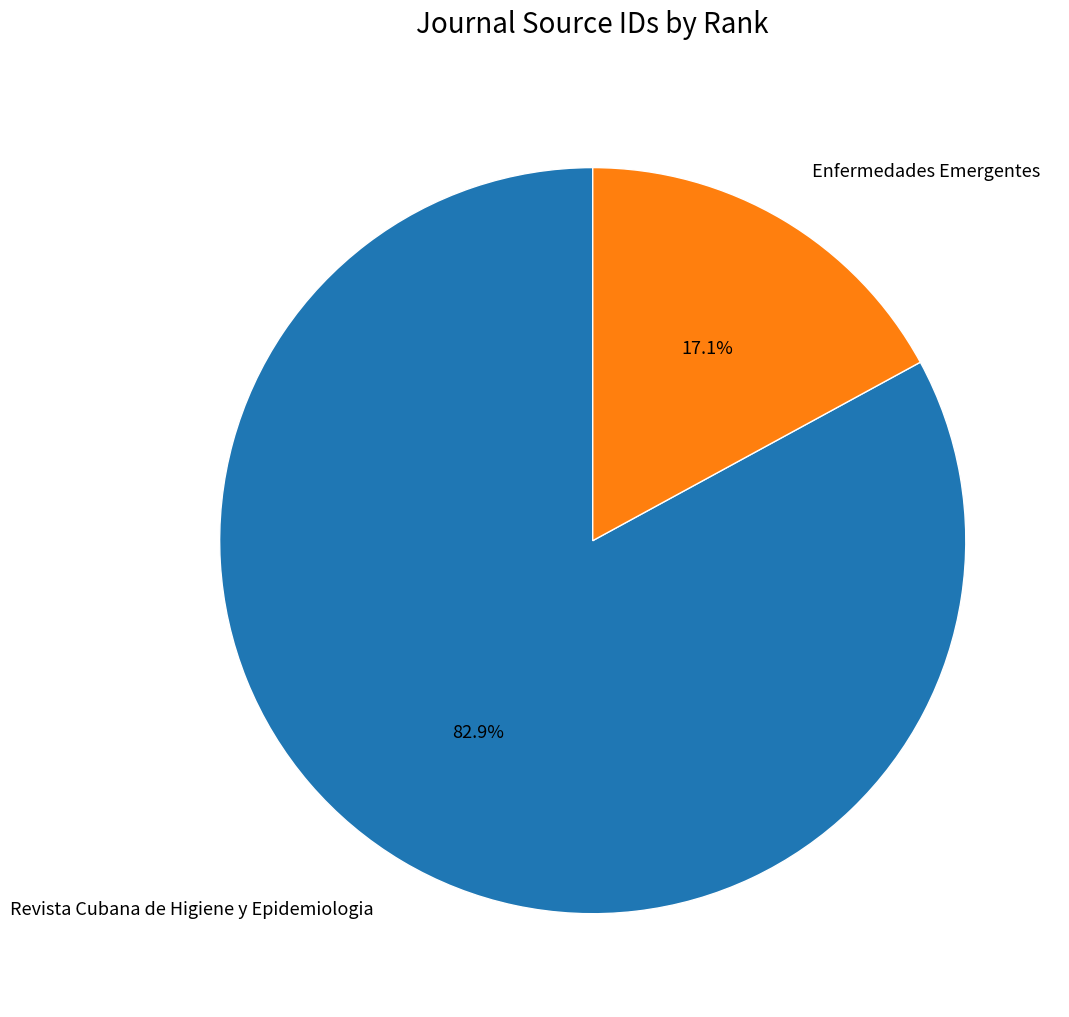

How many segments does this pie chart have?

2